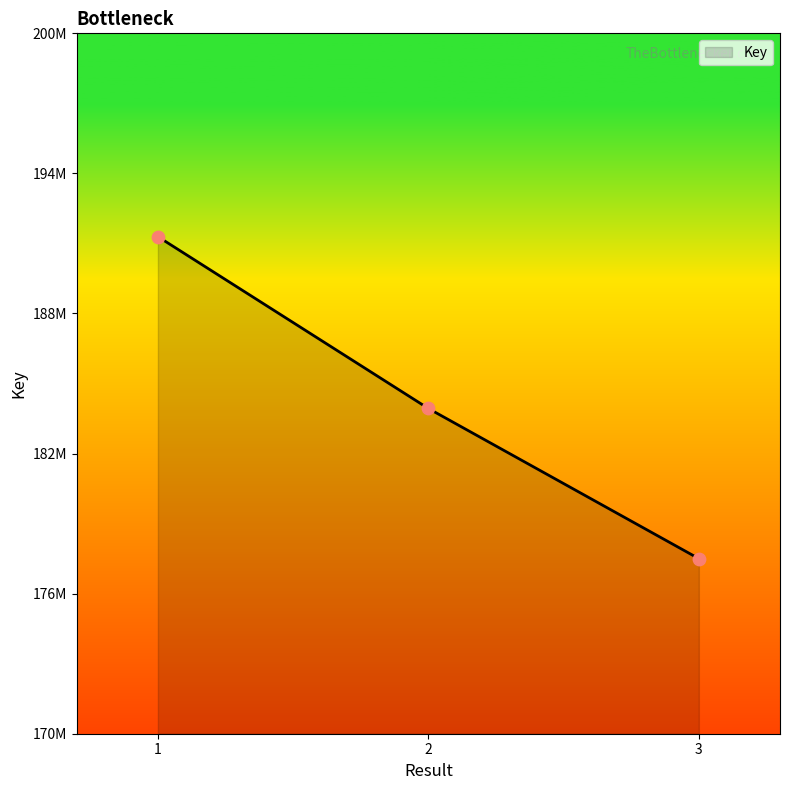

What is the change in value from 2 to 3?

-6431716